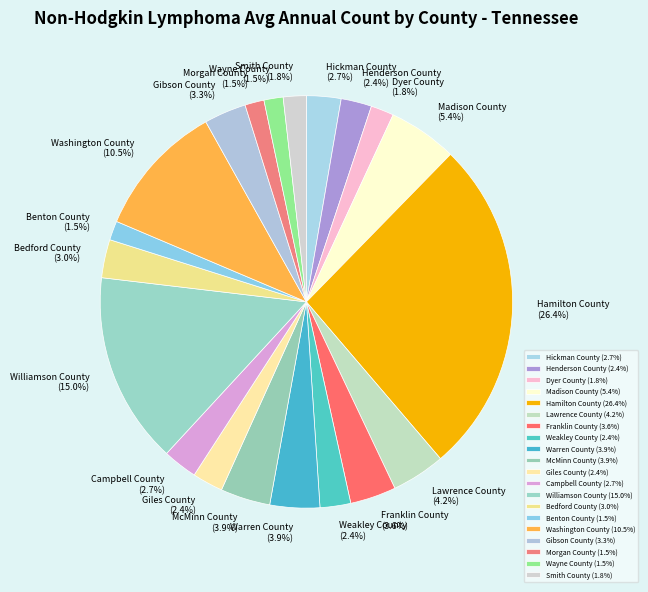

Which category has the biggest portion of the pie?

Hamilton County